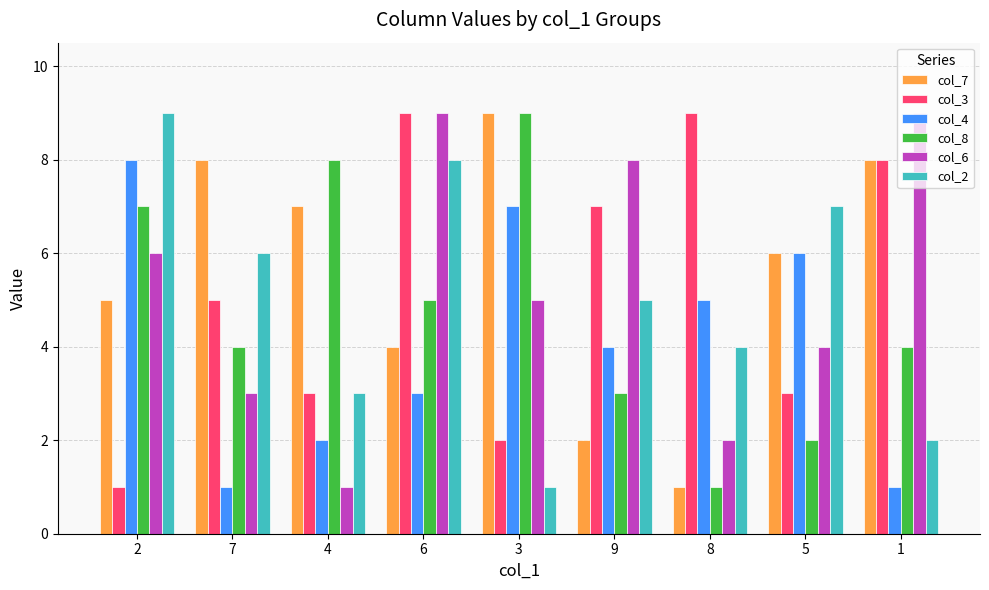

Between 2 and 9, which series saw the biggest shift?

col_3